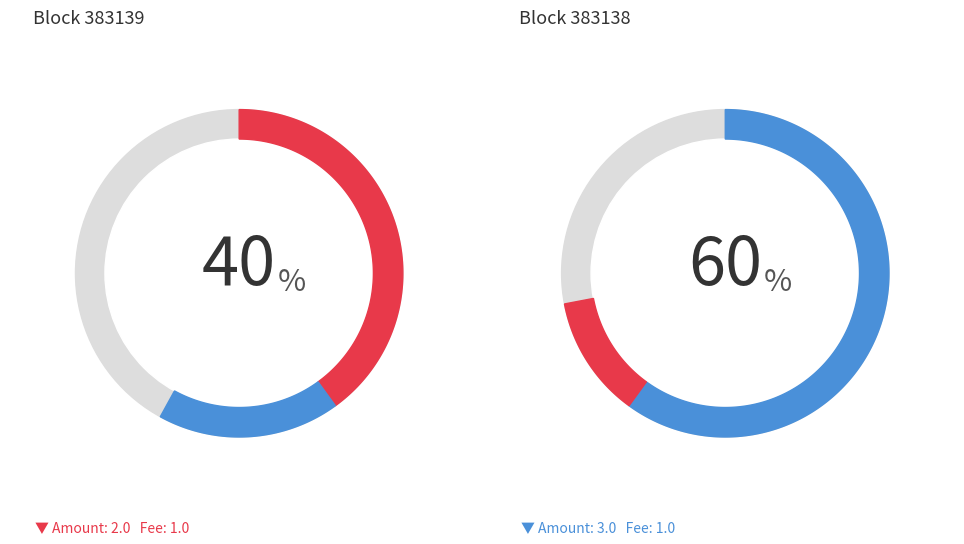

Is there a majority slice in this chart?

Yes